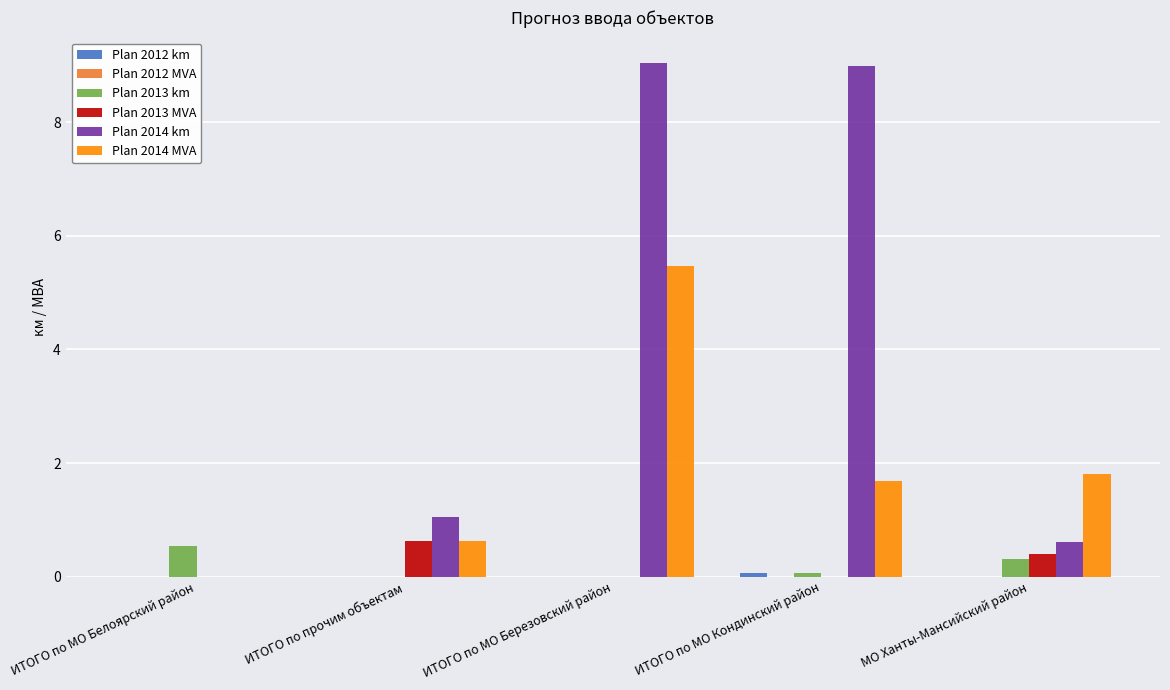

At which category is the sum across all series the highest?

ИТОГО по МО Березовский район